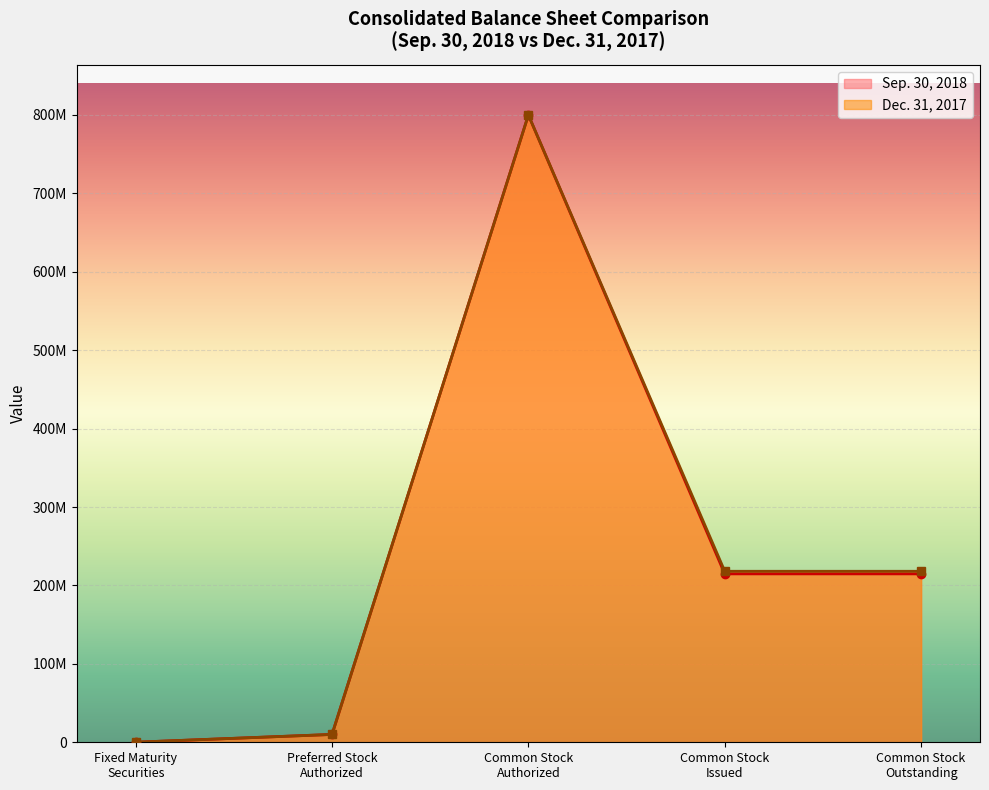

True or false: Dec. 31, 2017 has a value of 10000000 at Preferred Stock Authorized.

True